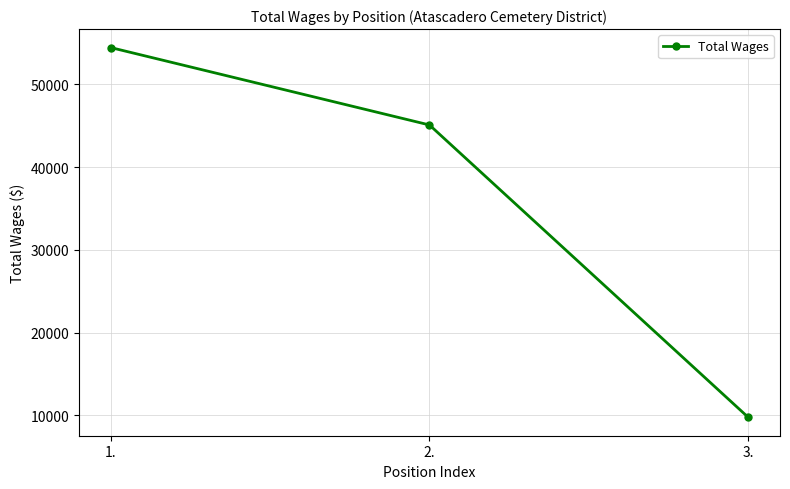

How many values are below 45081?

1